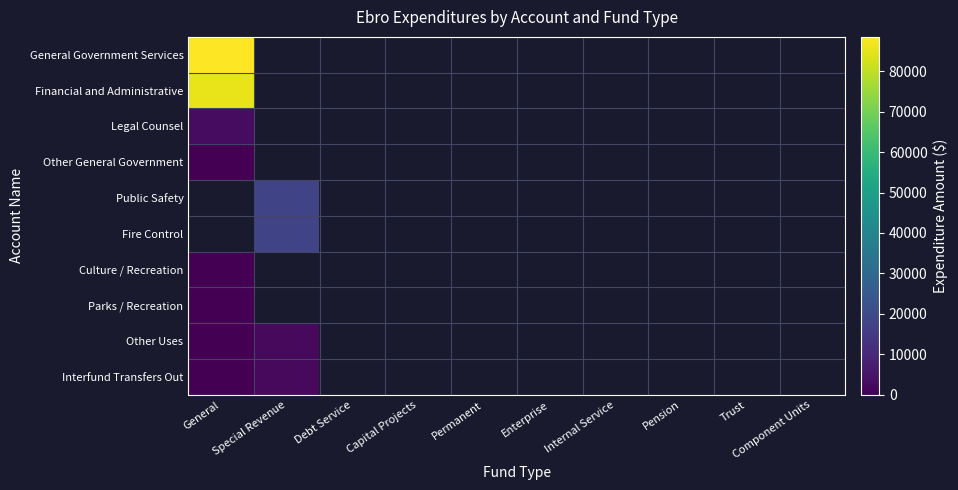

Is the value of Interfund Transfers Out at Capital Projects greater than the value of Other General Government at Pension?

No